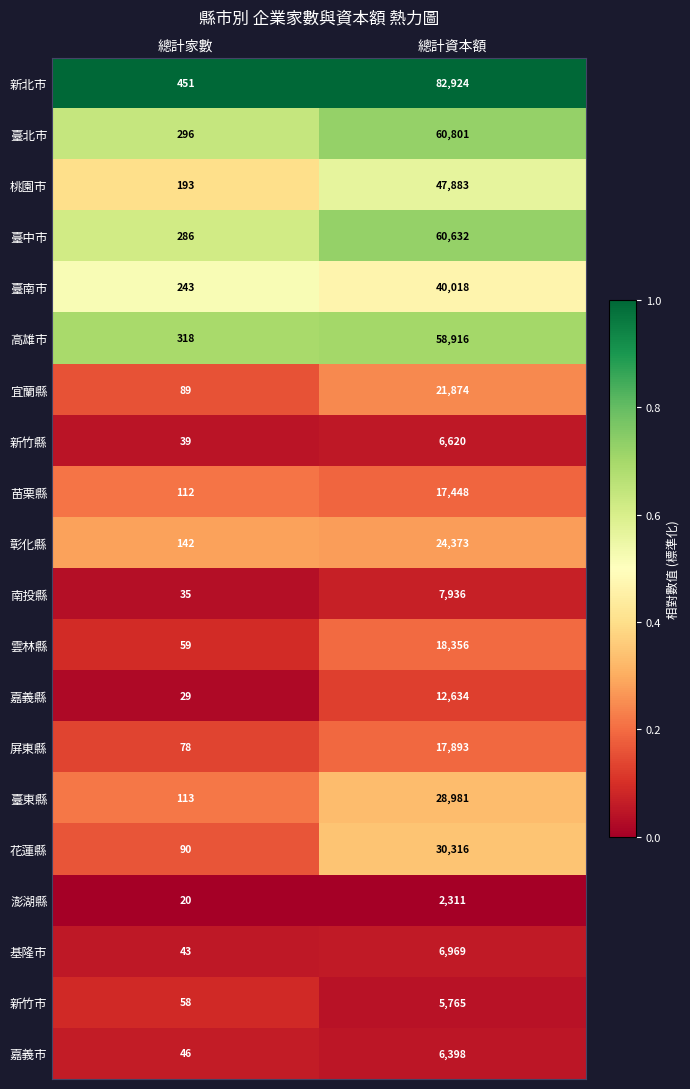

Between 總計家數 and 總計資本額, which series saw the biggest shift?

新北市